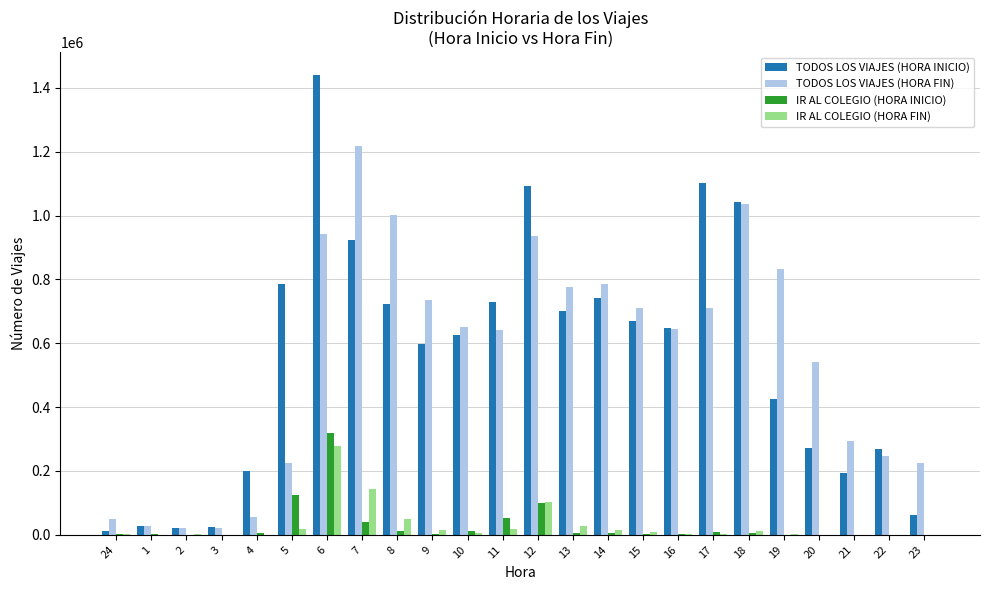

Read the TODOS LOS VIAJES (HORA FIN) value at 22.

247996.4